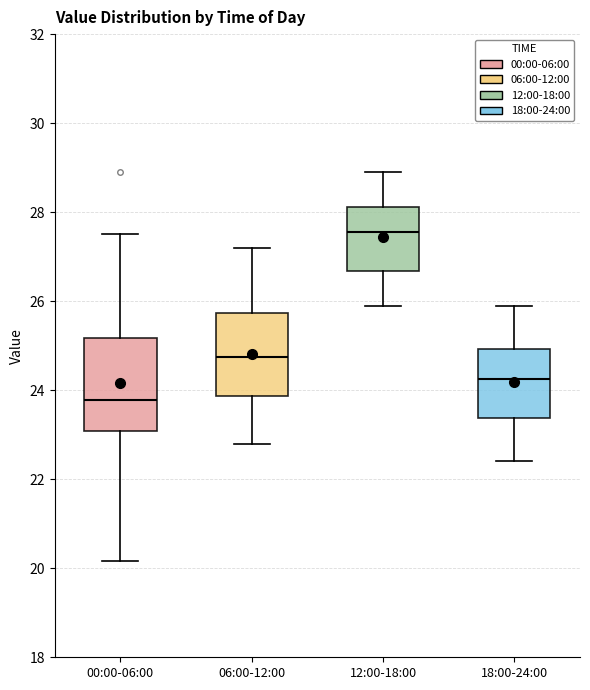

Comparing the boxes themselves (not the whiskers), which one is the tallest?

00:00-06:00